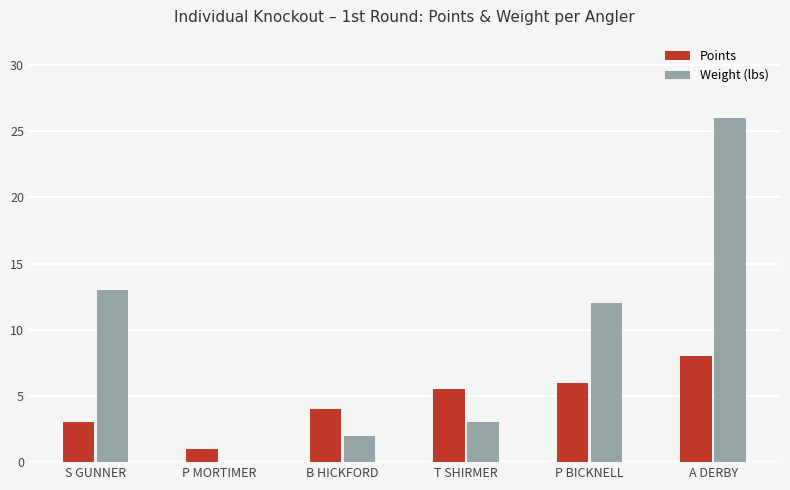

Does the chart contain stacked bars?

No